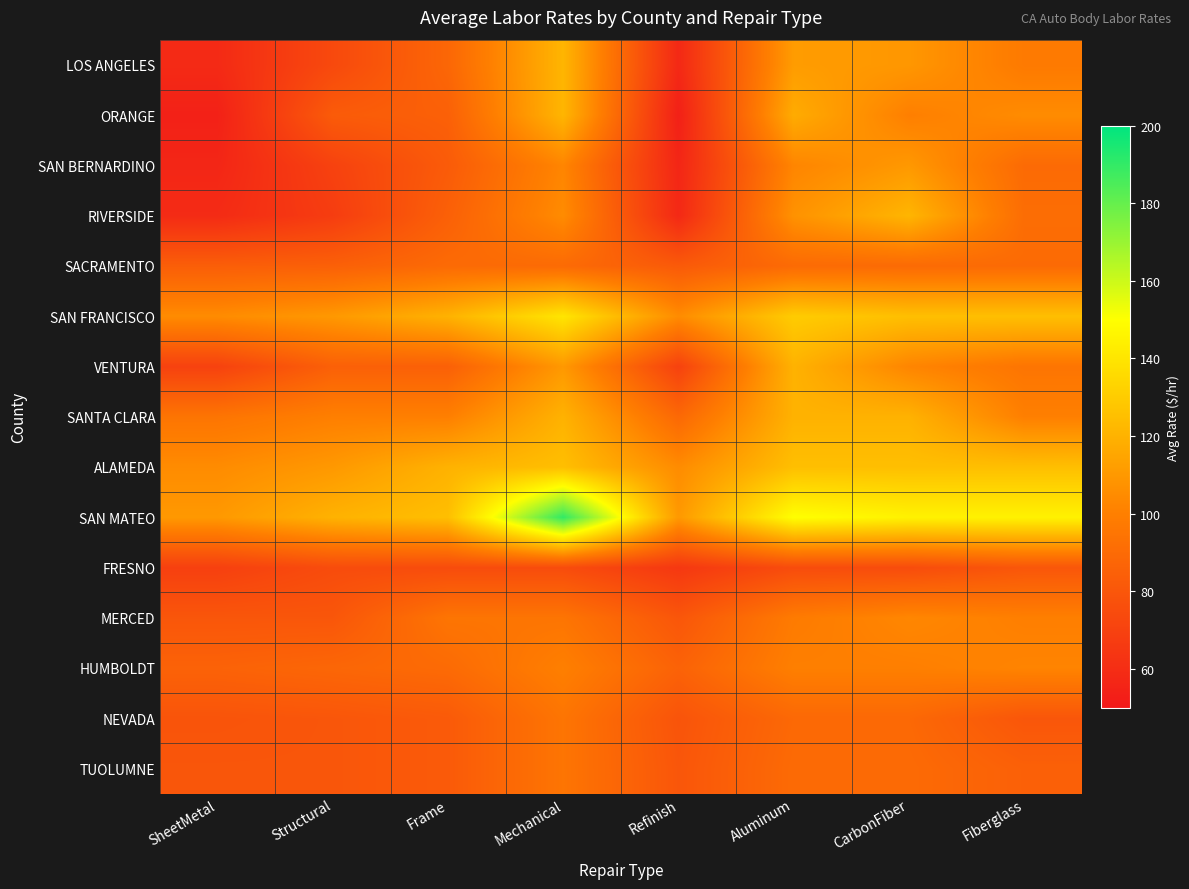

Which category has the lowest value across all series?

Refinish